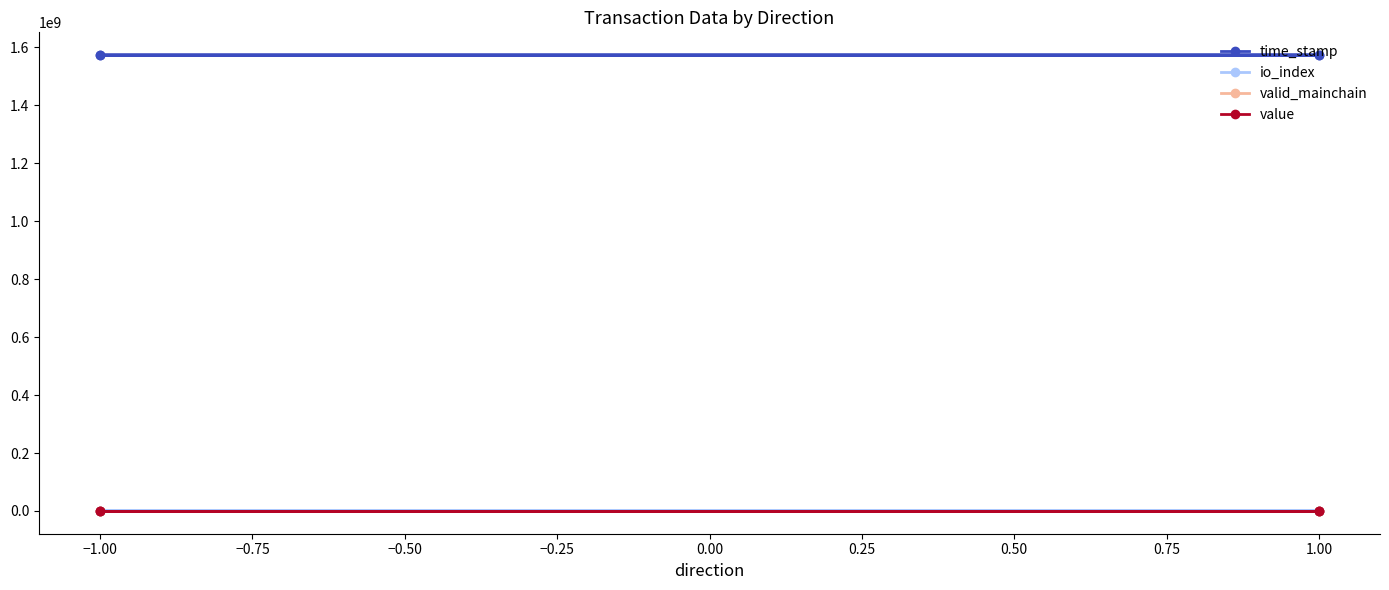

True or false: io_index has a value of 631.0 at −1.00.

False